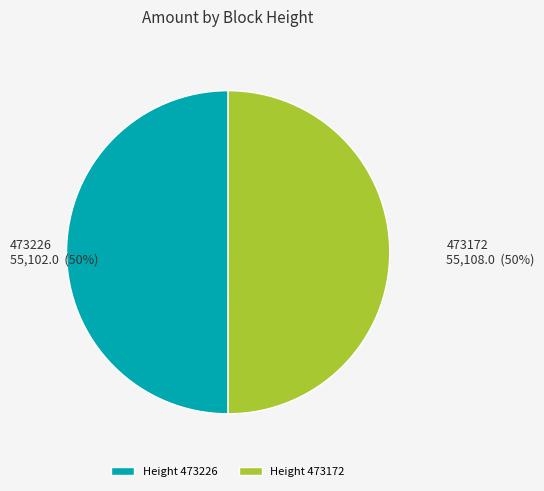

What is the ratio of the value at 473226 to the value at 473172?

1.0